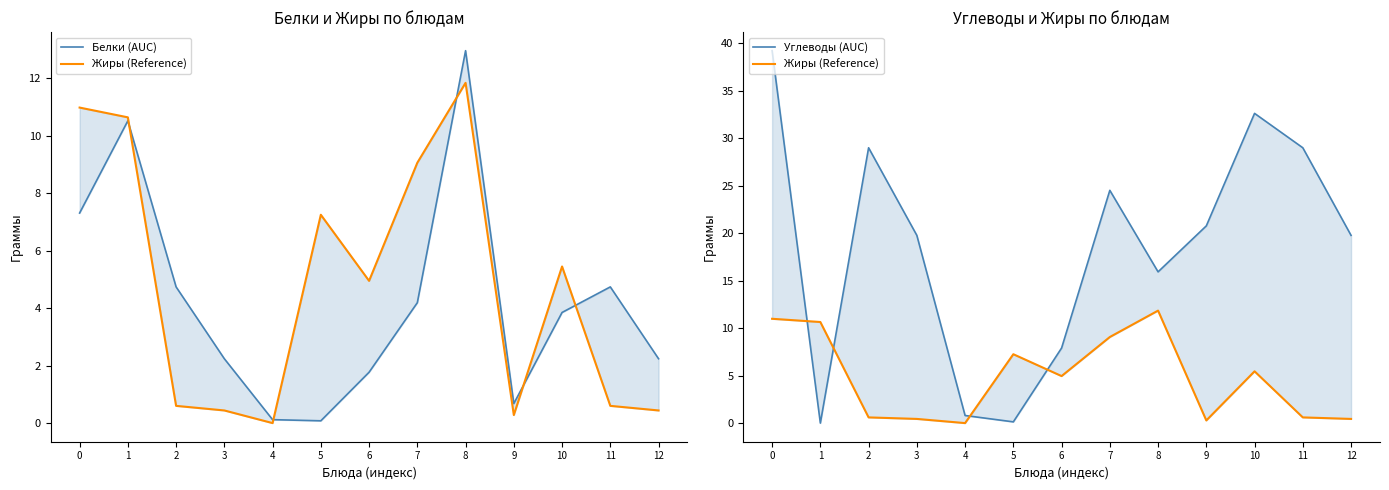

Is this an area chart (filled region under the line)?

No